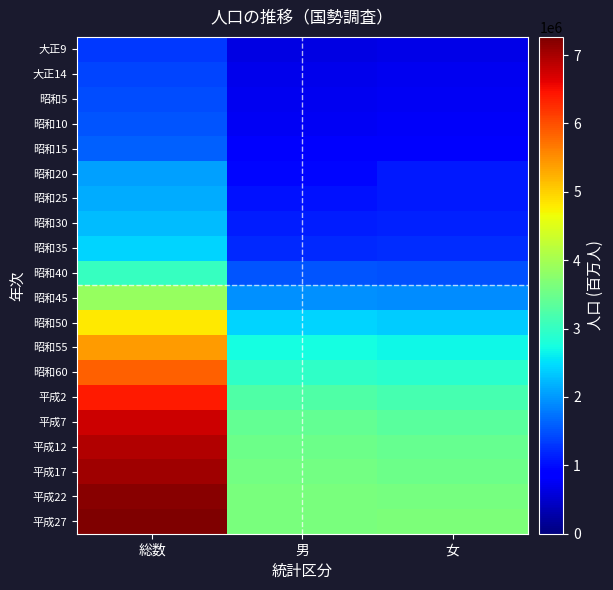

Which series changed the most between 総数 and 男?

平成27